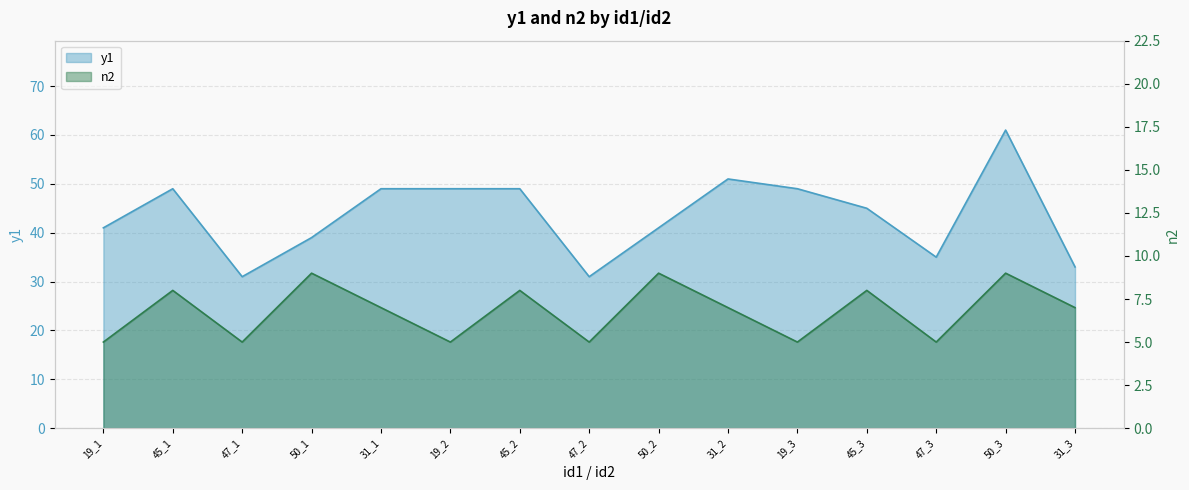

Where does the n2 series first go above 7?

45_1